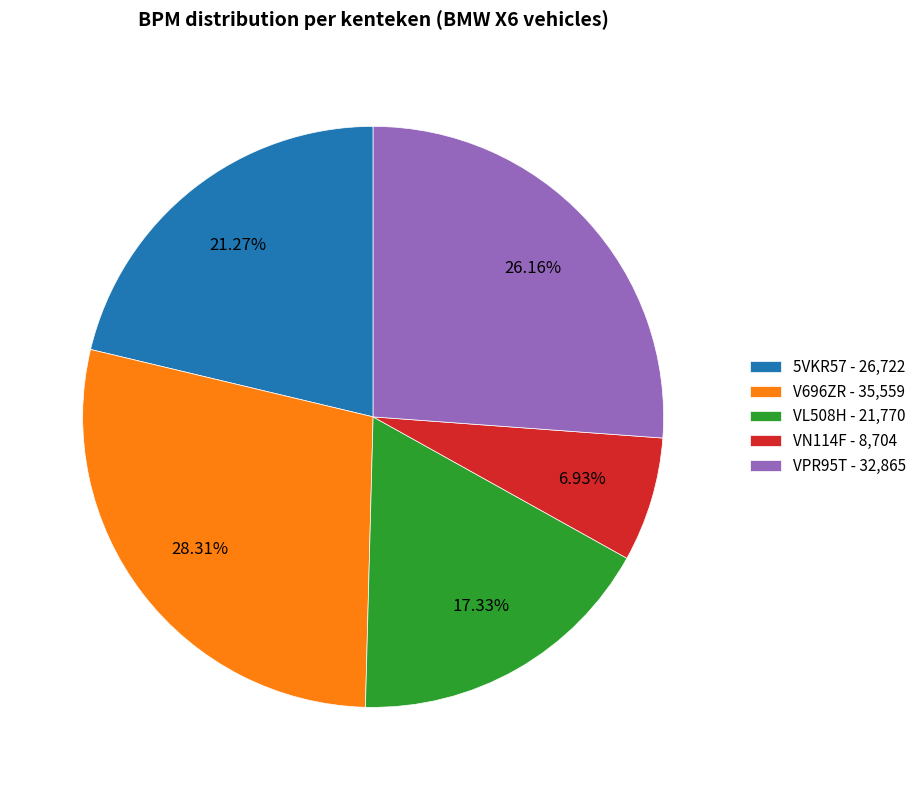

To the nearest percent, what percentage of the pie is 5VKR57?

21%